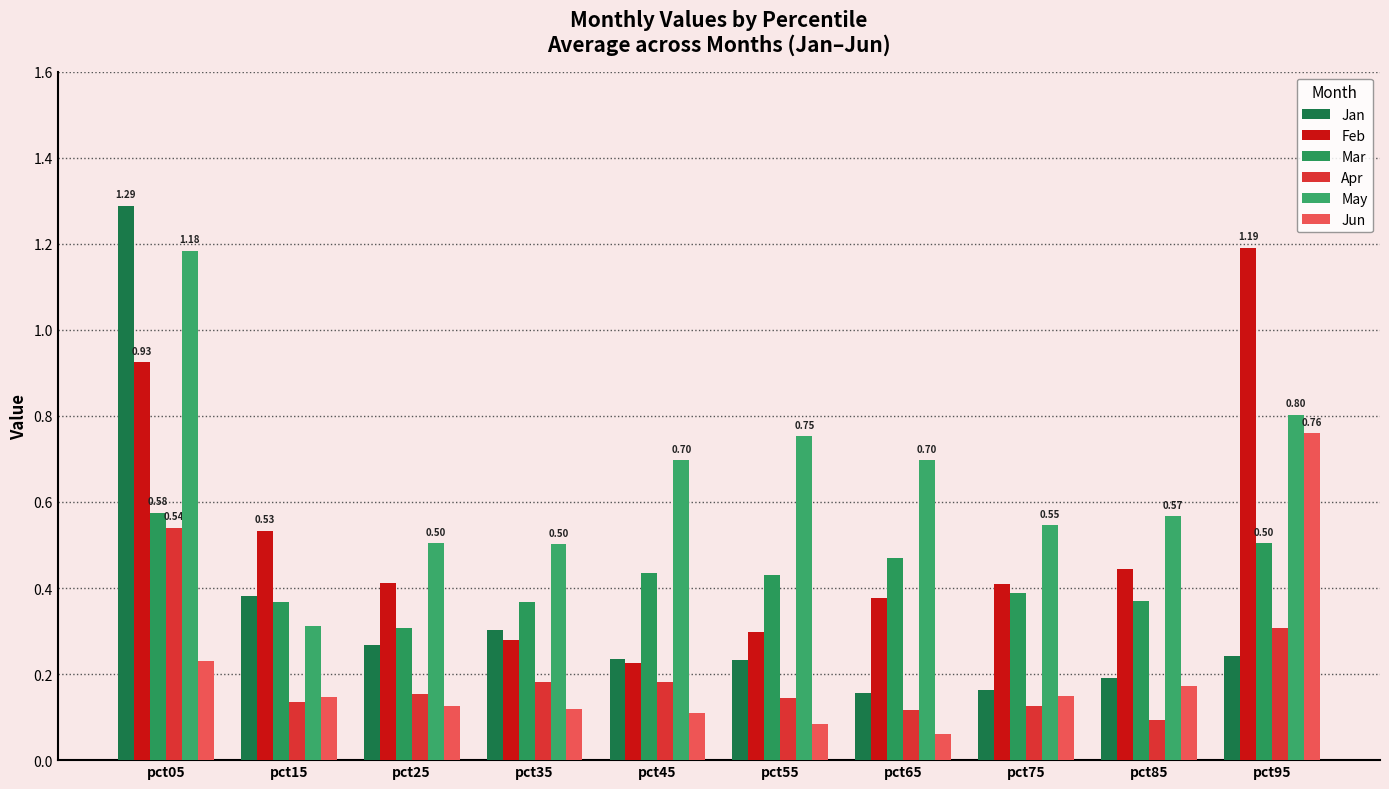

What is the smallest value displayed?

0.1